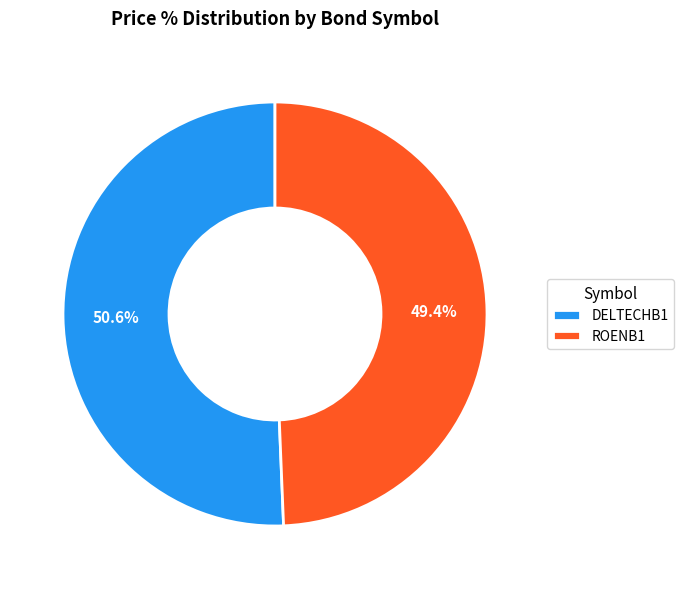

The DELTECHB1 slice represents 57% of the pie. True or false?

False